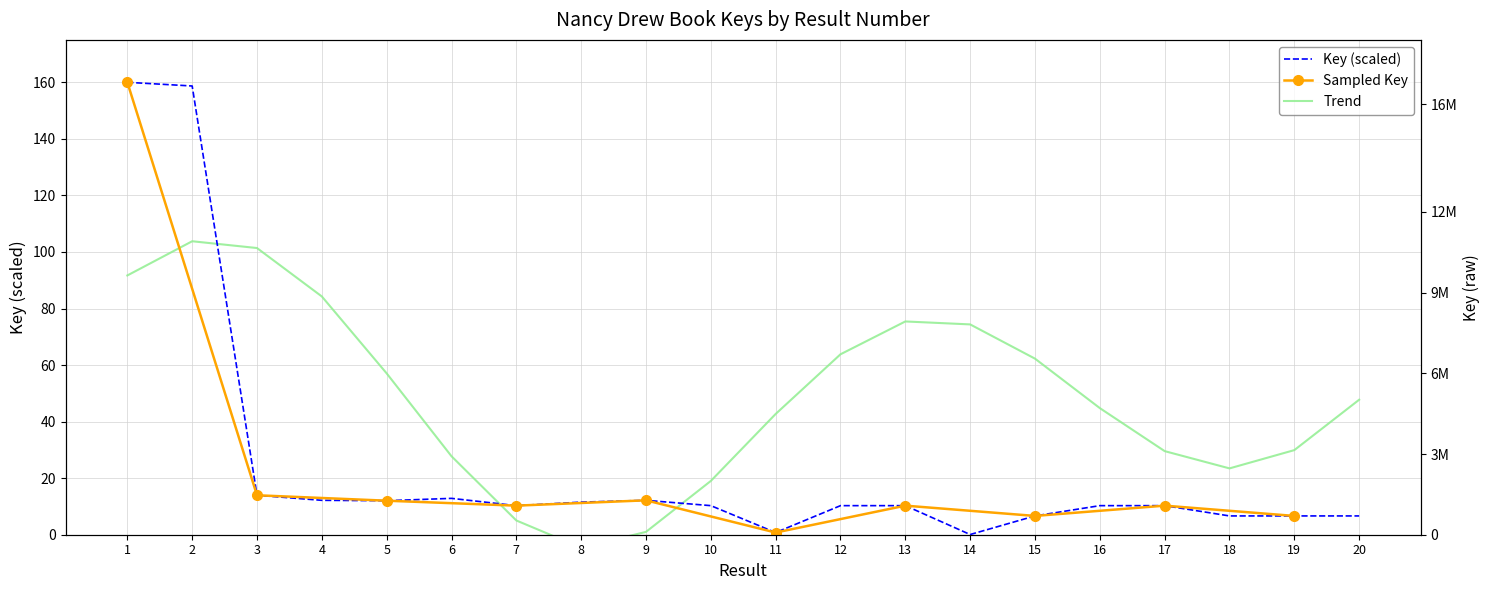

Reading right to left, what are all the values shown in this chart?

20=6.6	19=6.6	18=6.6	17=10.3	16=10.3	15=6.6	14=0.1	13=10.3	12=10.3	11=0.8	10=10.3	9=12.2	8=11.5	7=10.3	6=12.9	5=12.0	4=12.2	3=14.0	2=158.7	1=160.0